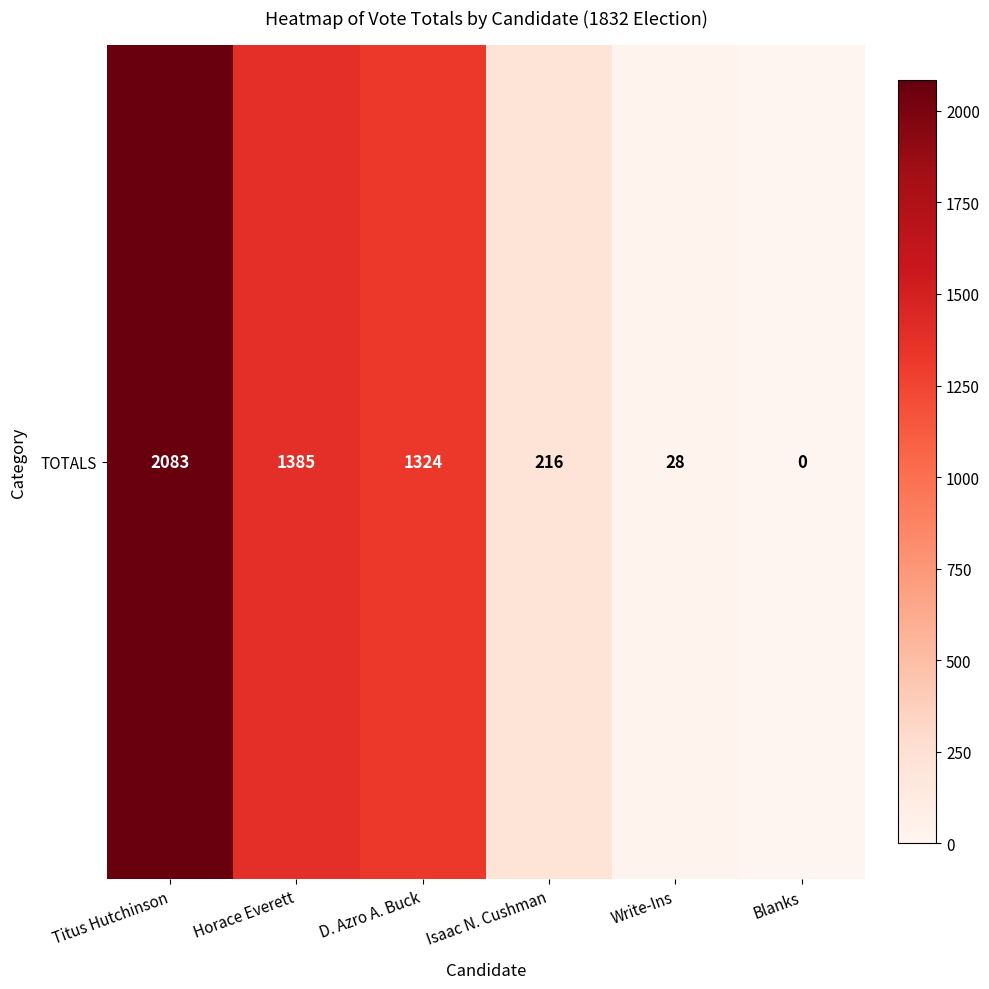

At which category does the chart reach its peak across all series?

Titus Hutchinson